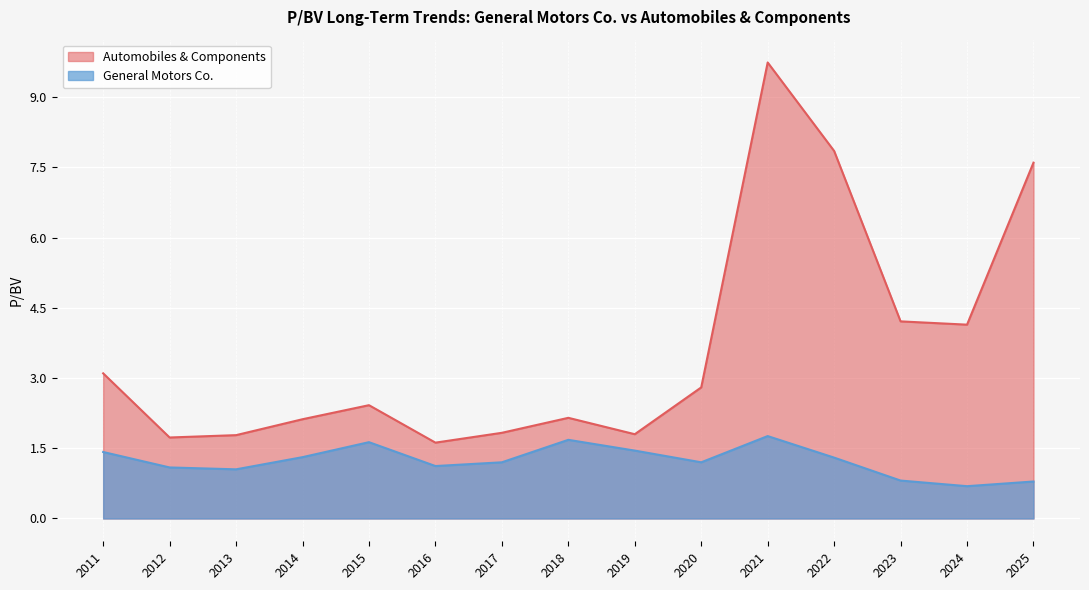

Where does the Automobiles & Components series first go above 2?

2011